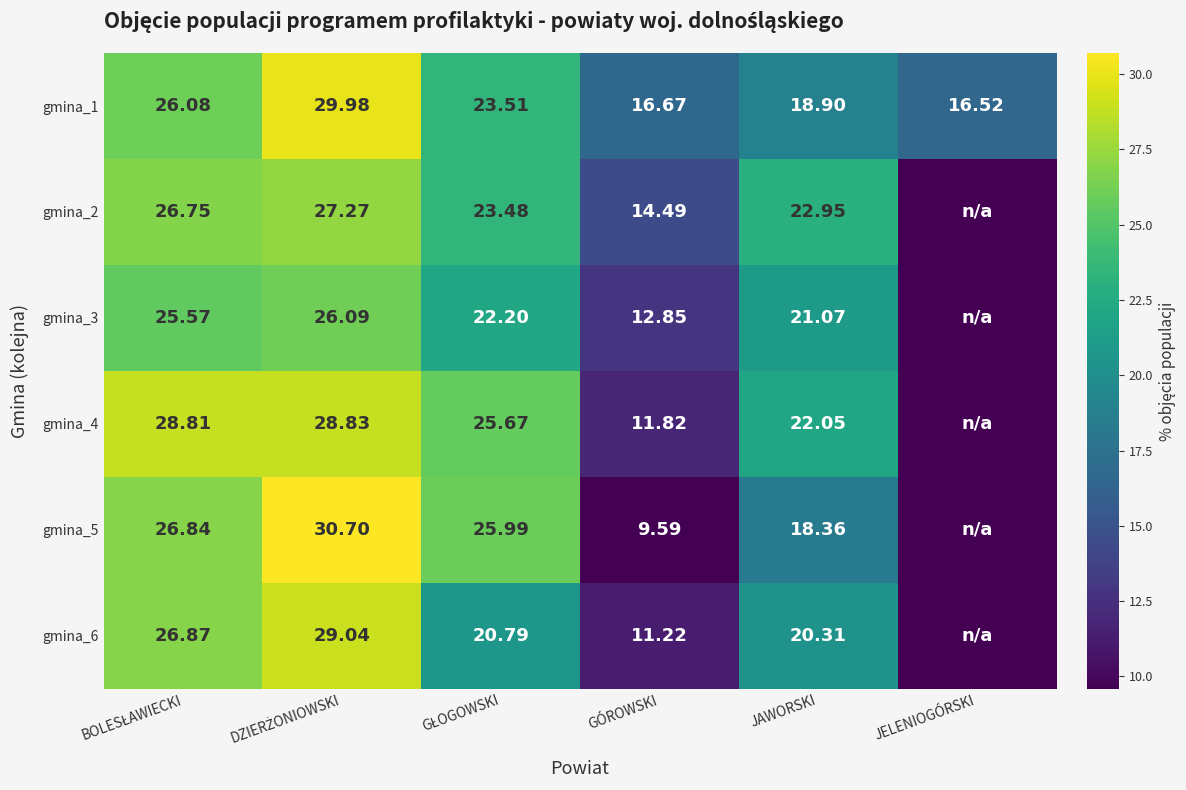

Is the value of gmina_5 at GÓROWSKI greater than the value of gmina_6 at JAWORSKI?

No